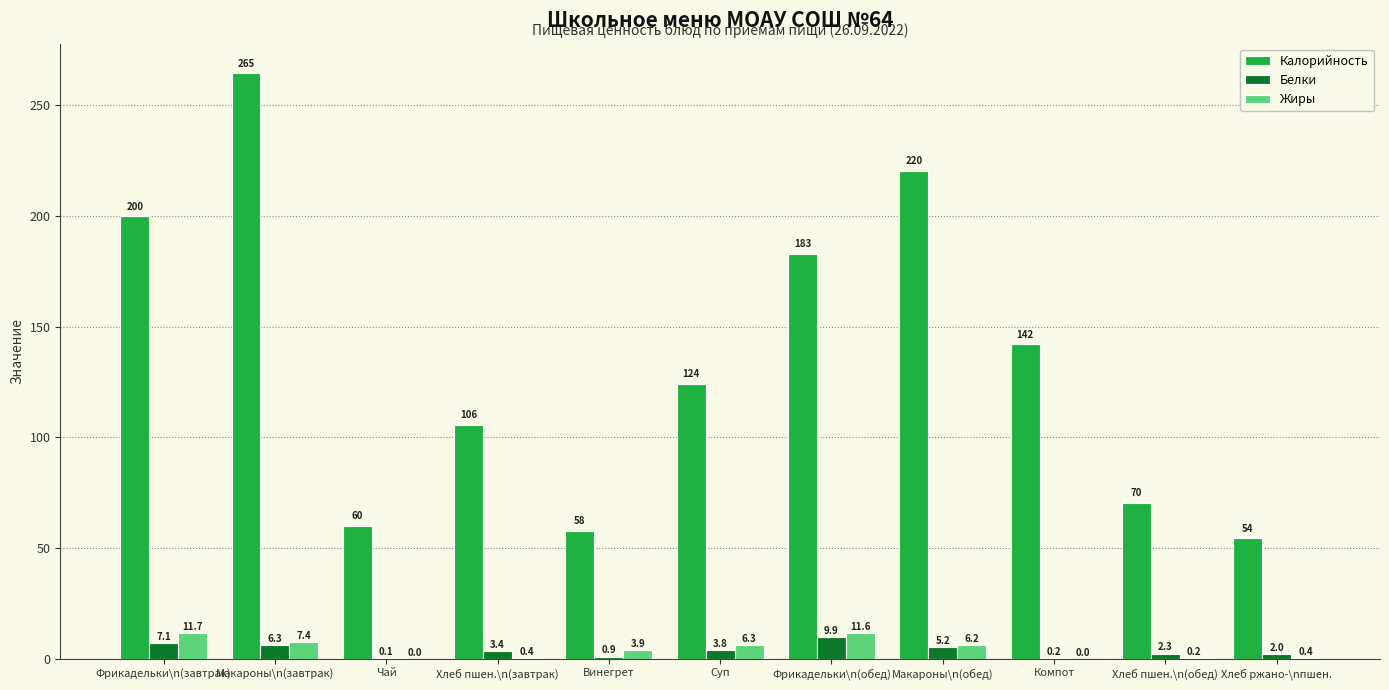

Between Фрикадельки\n(обед) and Компот, which series saw the biggest shift?

Калорийность